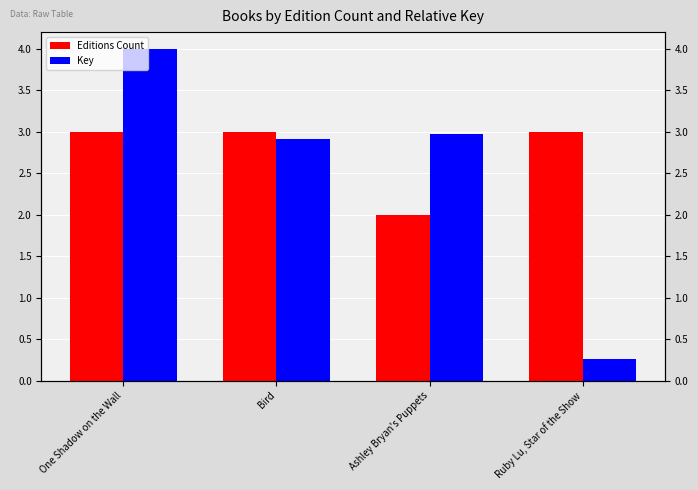

The Editions Count series shows 2.0 at Ashley Bryan's Puppets. True or false?

True